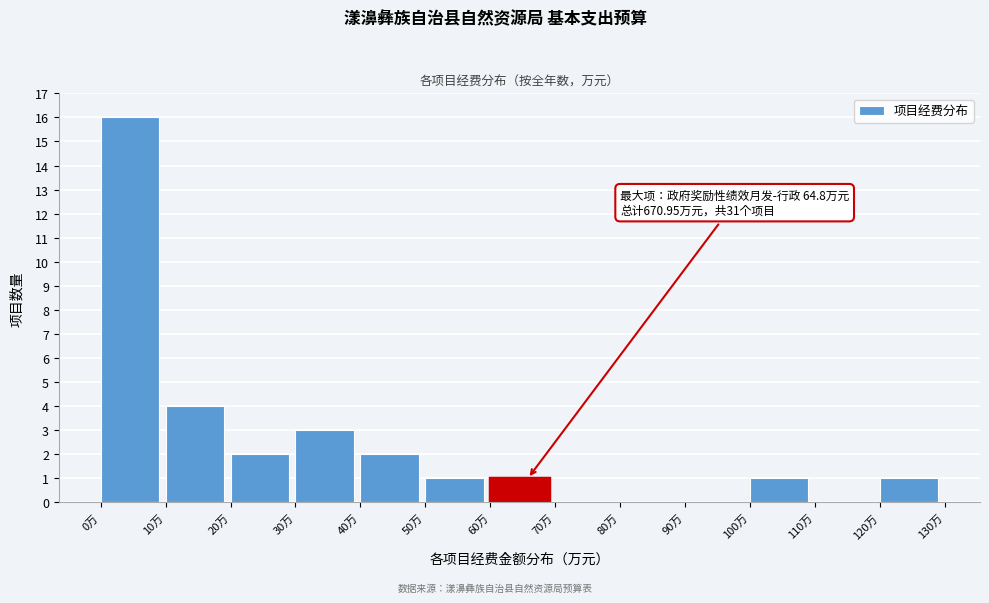

Over which range of the x-axis is the bar tallest?

0 to 10